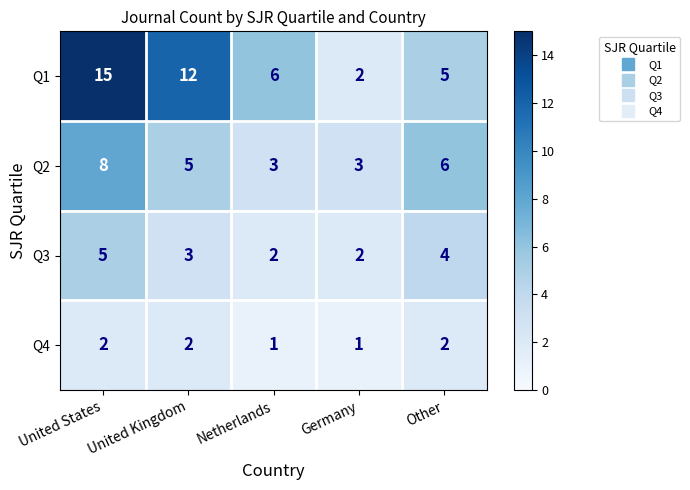

List the series in order of their peak value, lowest first.

Q4, Q3, Q2, Q1